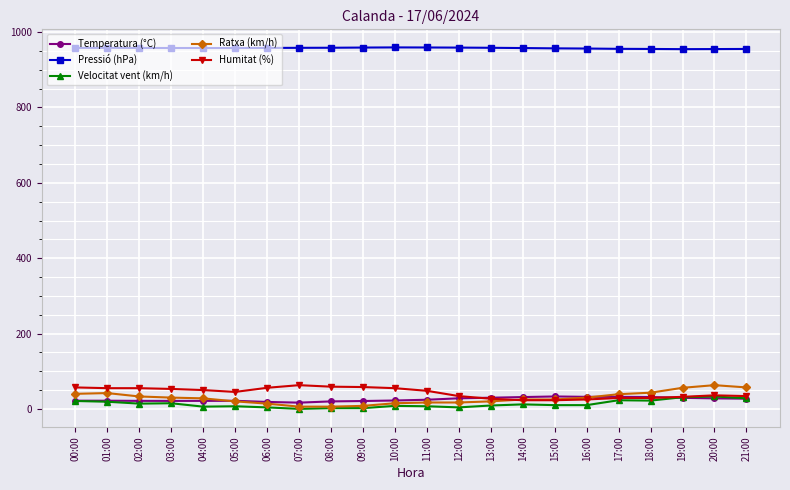

What is the difference between the maximum and minimum values in the Pressió (hPa) series?

4.6